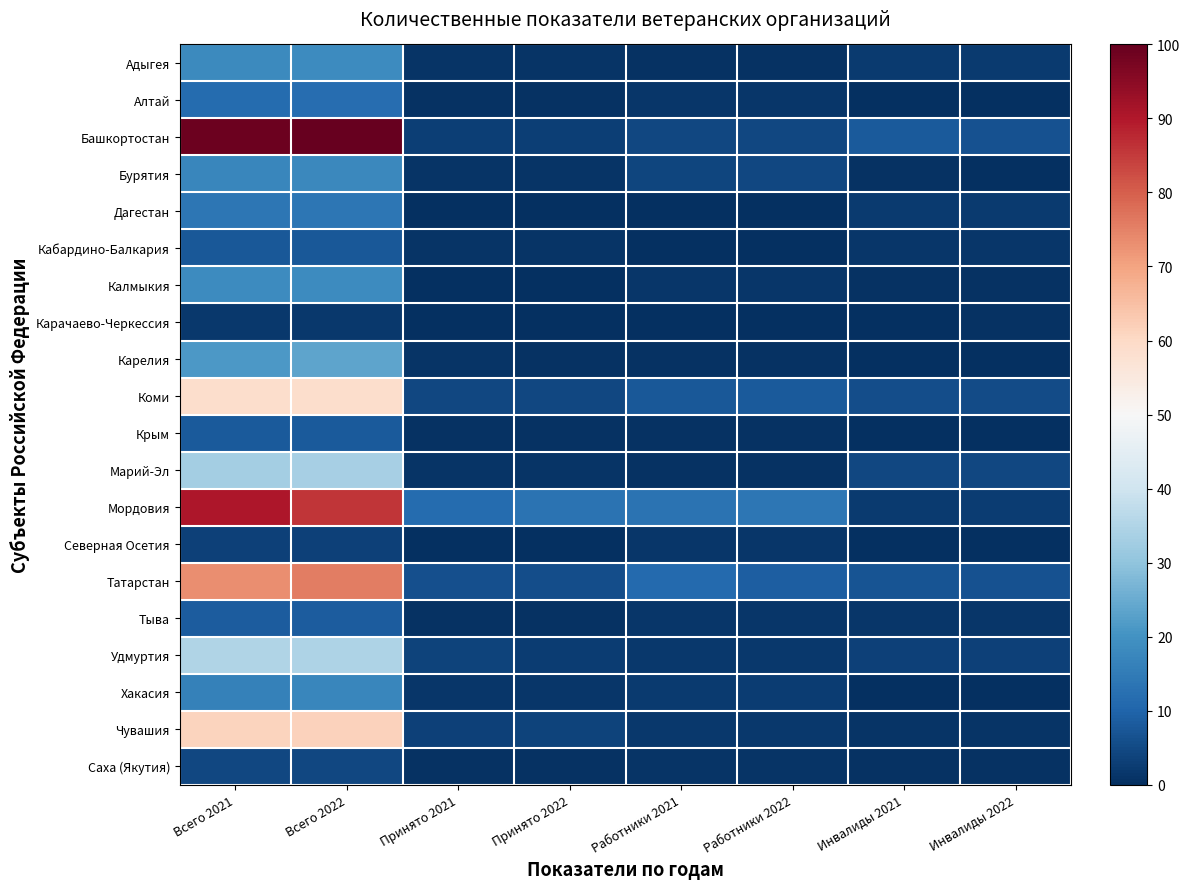

Between Всего 2022 and Всего 2021, which is larger?

Всего 2022